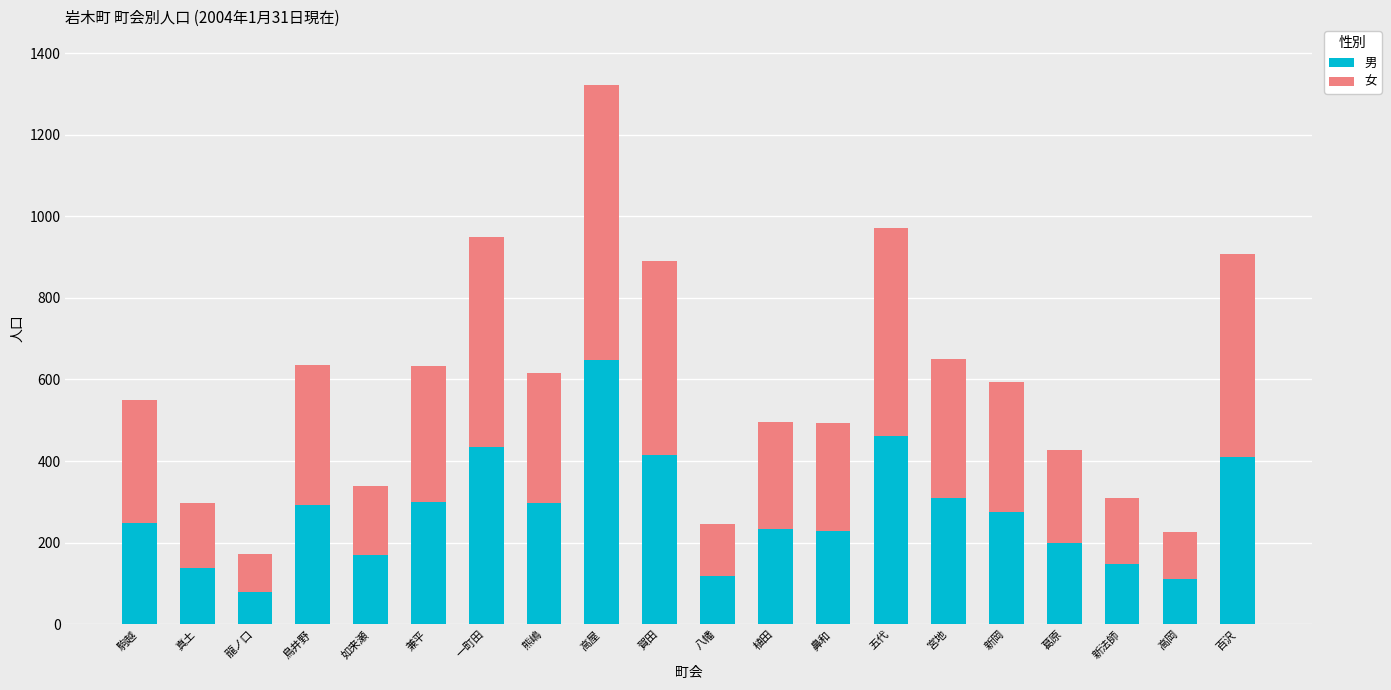

Is it true that 男 equals 143 at 鼻和?

False